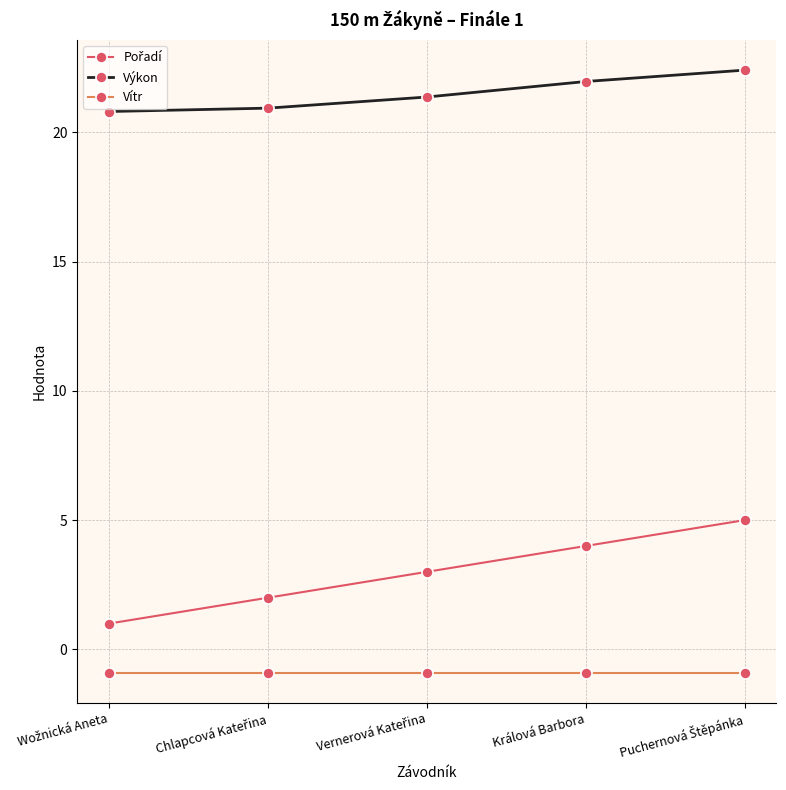

What is the average value of the Vítr series?

-0.9